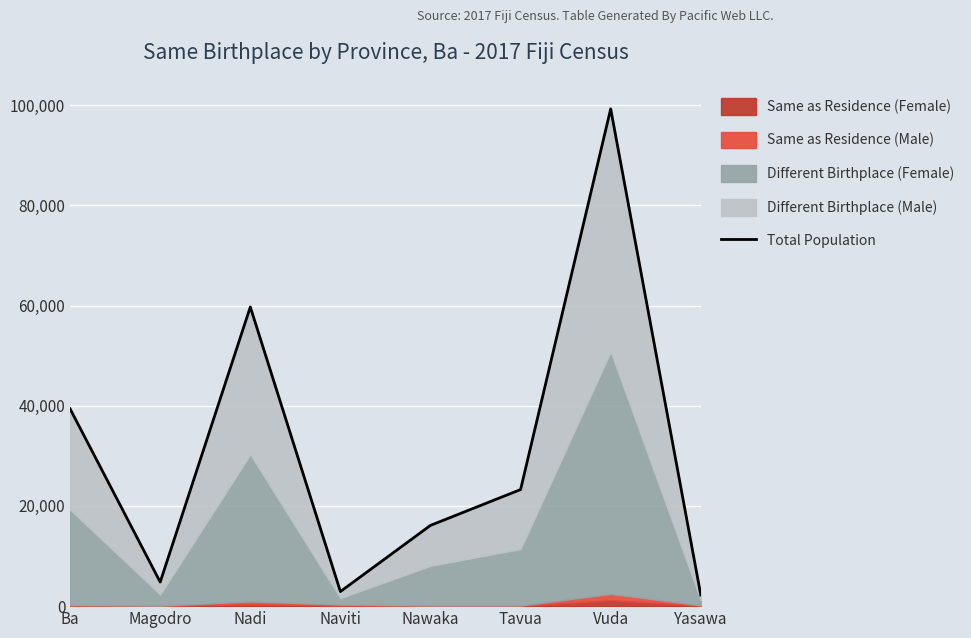

At which label does the data first exceed 23269?

Ba